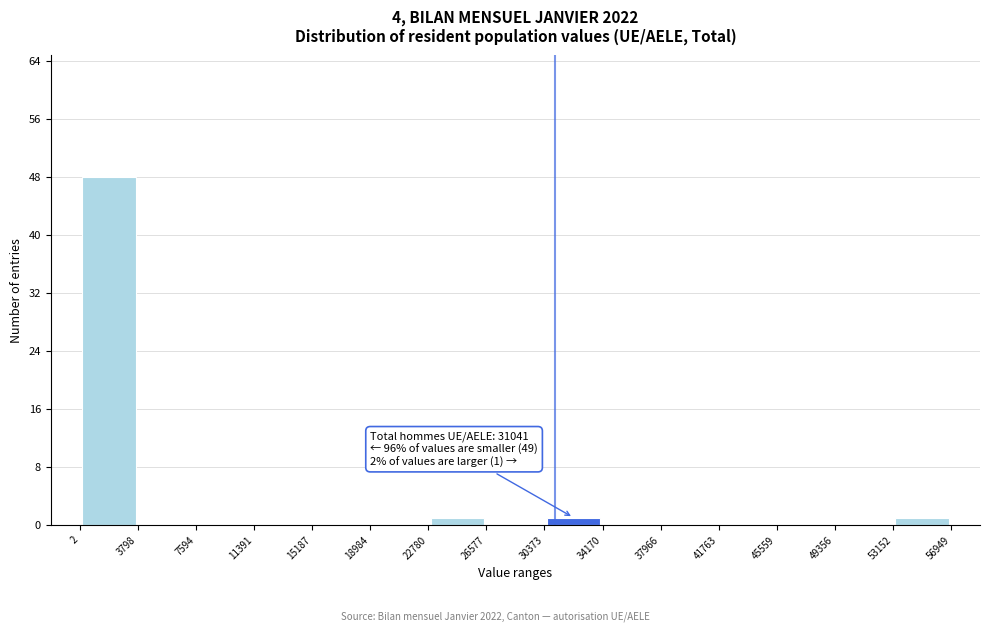

Which range on the x-axis has the tallest bar?

2 to 3798